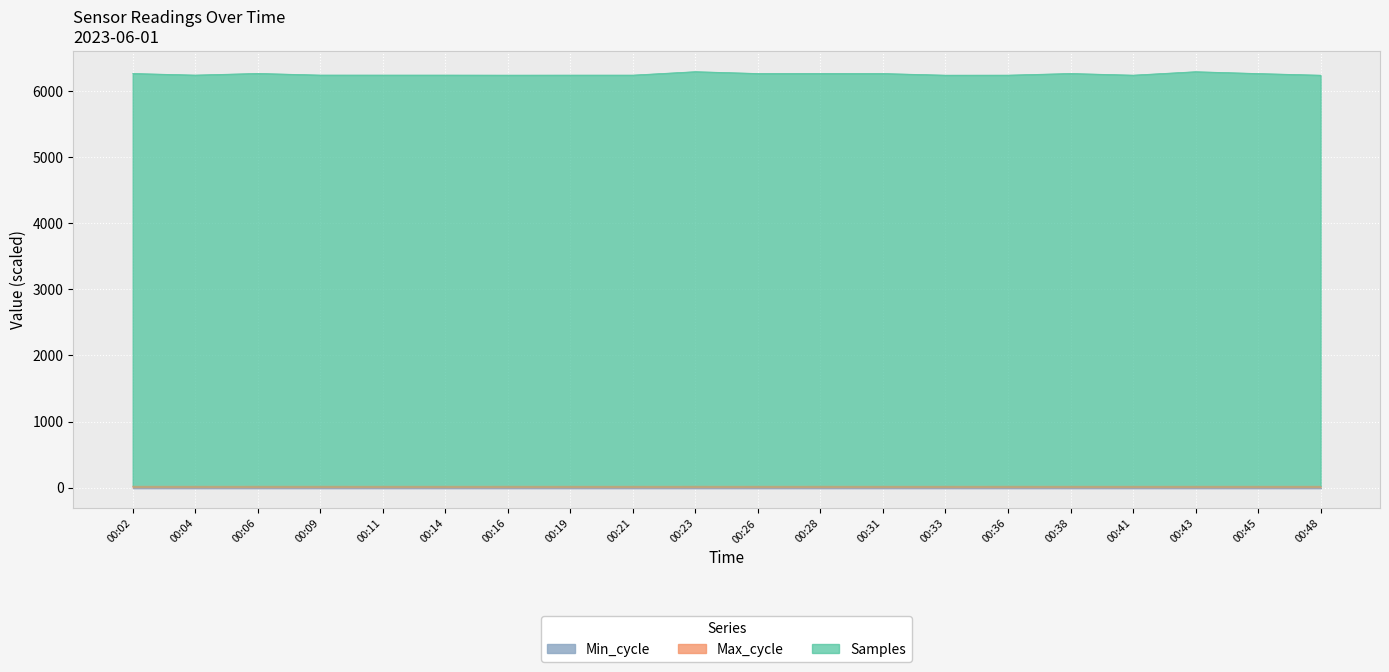

What is the total value across all series at 00:16?

6244.4